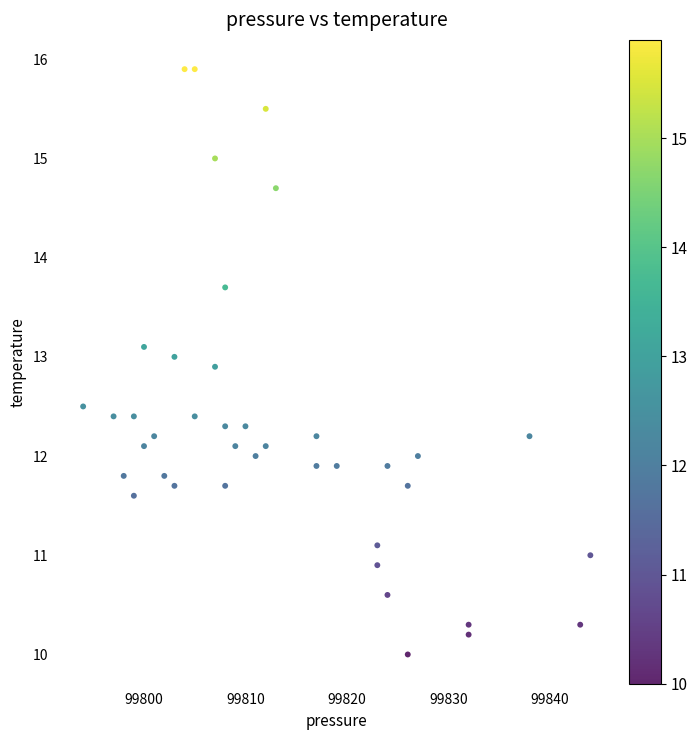

What is the range of X values (max minus min)?

50.0